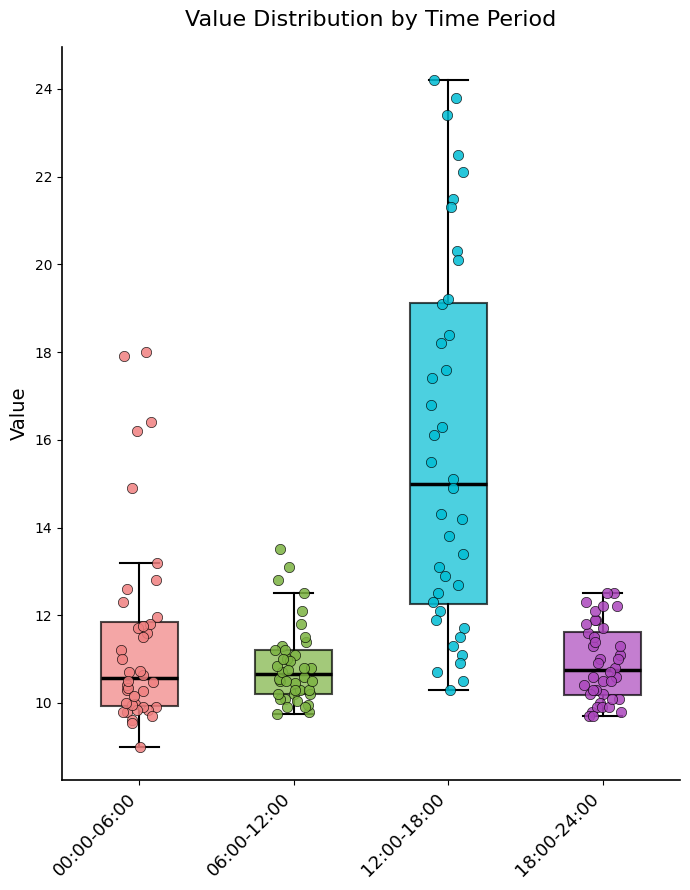

Reading left to right, transcribe this box plot: for each box, give where its median line is, the range the box spans, and where its two whiskers end, as read against the y-axis. The values are not printed on the chart, so give them approximately, as read against the axis.

00:00-06:00: median 10.6, box 10.0 to 11.8, whiskers 9.0 to 13.2
06:00-12:00: median 10.6, box 10.2 to 11.2, whiskers 9.8 to 12.6
12:00-18:00: median 15.0, box 12.2 to 19.2, whiskers 10.4 to 24.2
18:00-24:00: median 10.8, box 10.2 to 11.6, whiskers 9.8 to 12.6